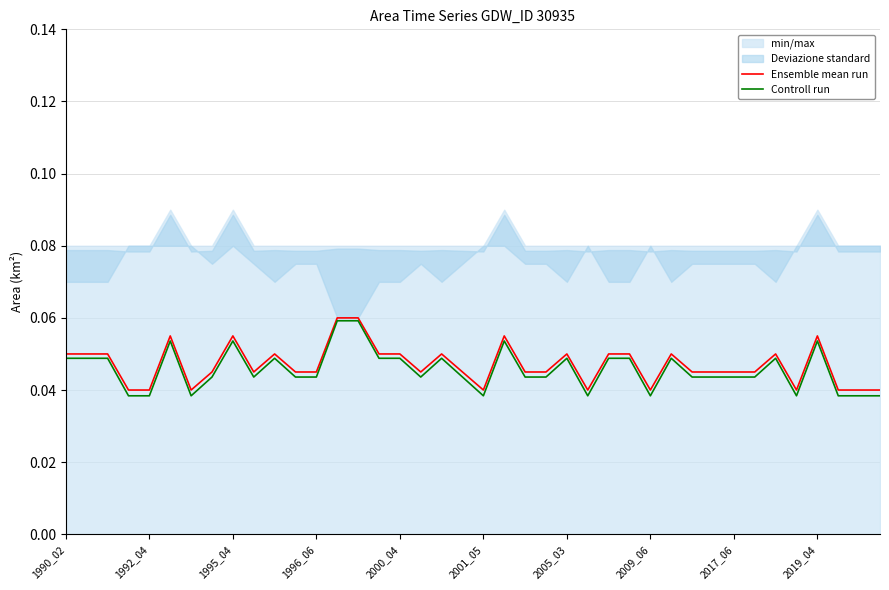

Is this an area chart (filled region under the line)?

No